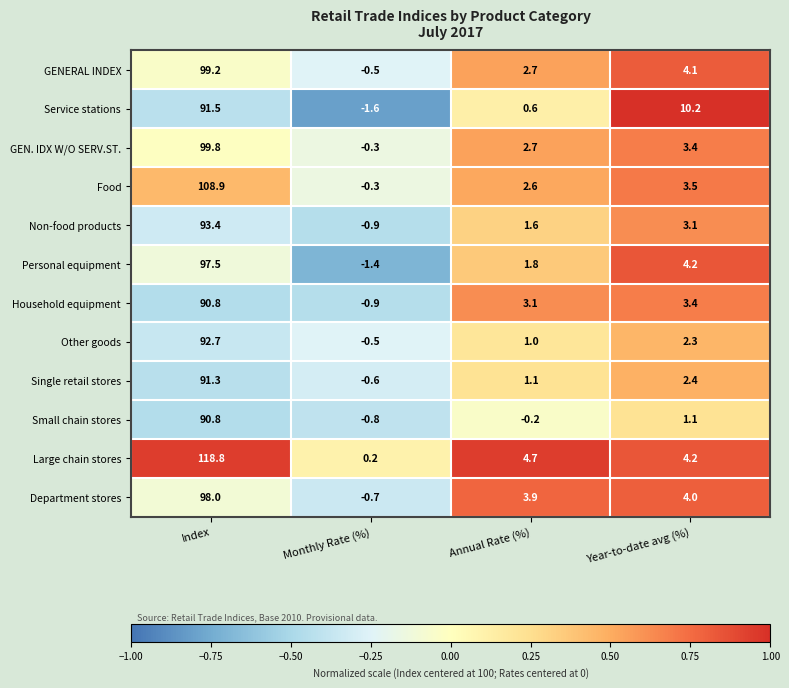

Where is Food nearest to the value 54?

Year-to-date avg (%)